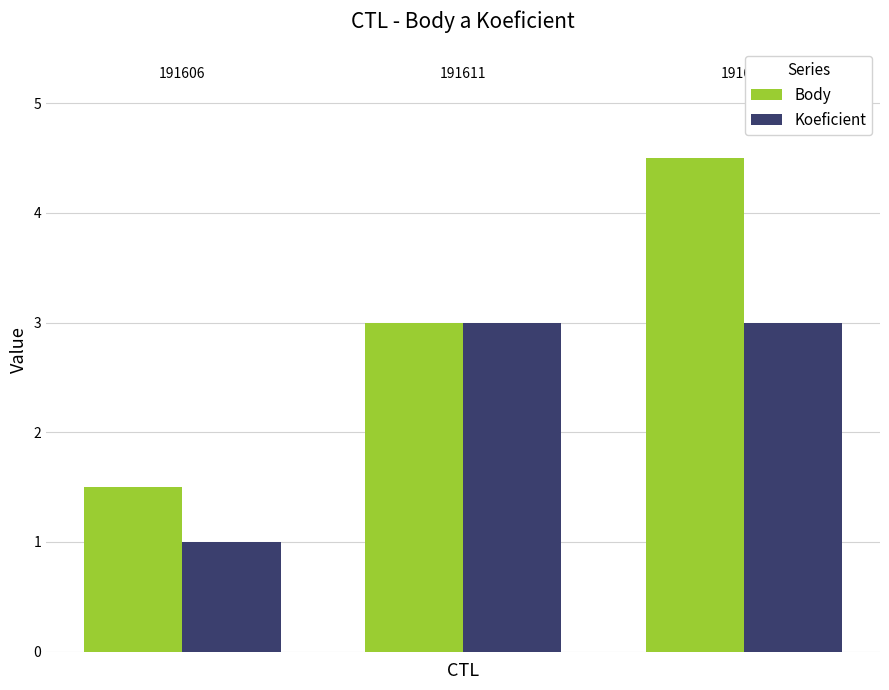

What are all the series names shown in the legend?

Body, Koeficient